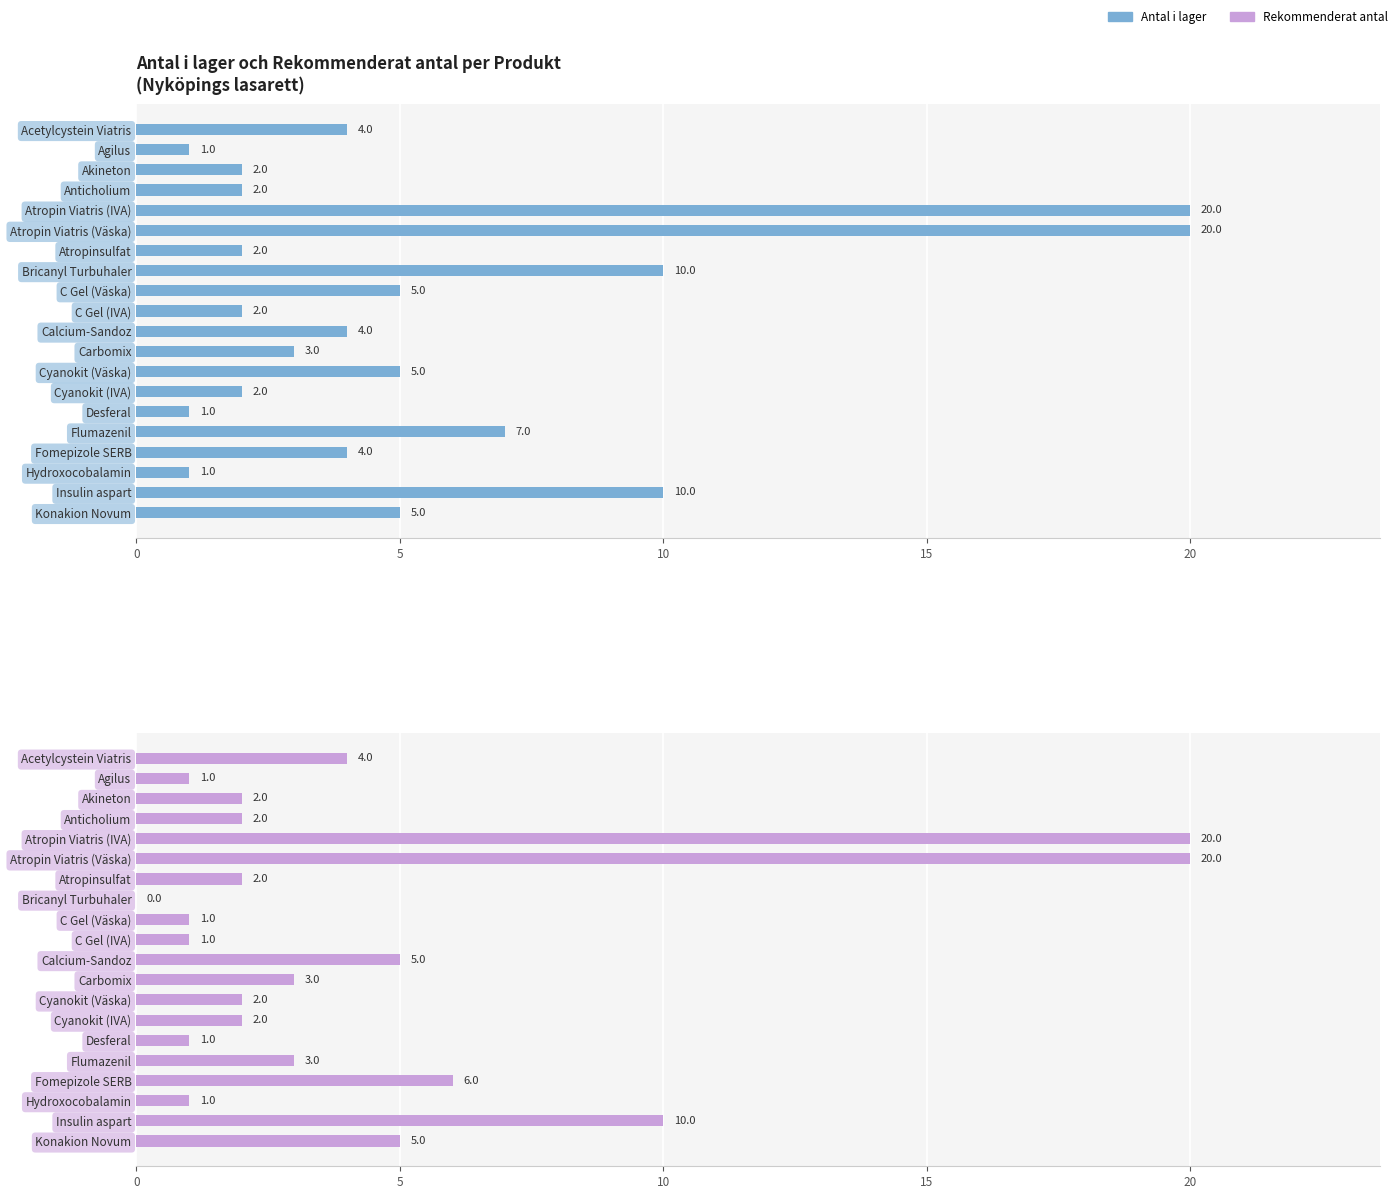

What is the difference between the second highest and minimum values in the Antal i lager series?

19